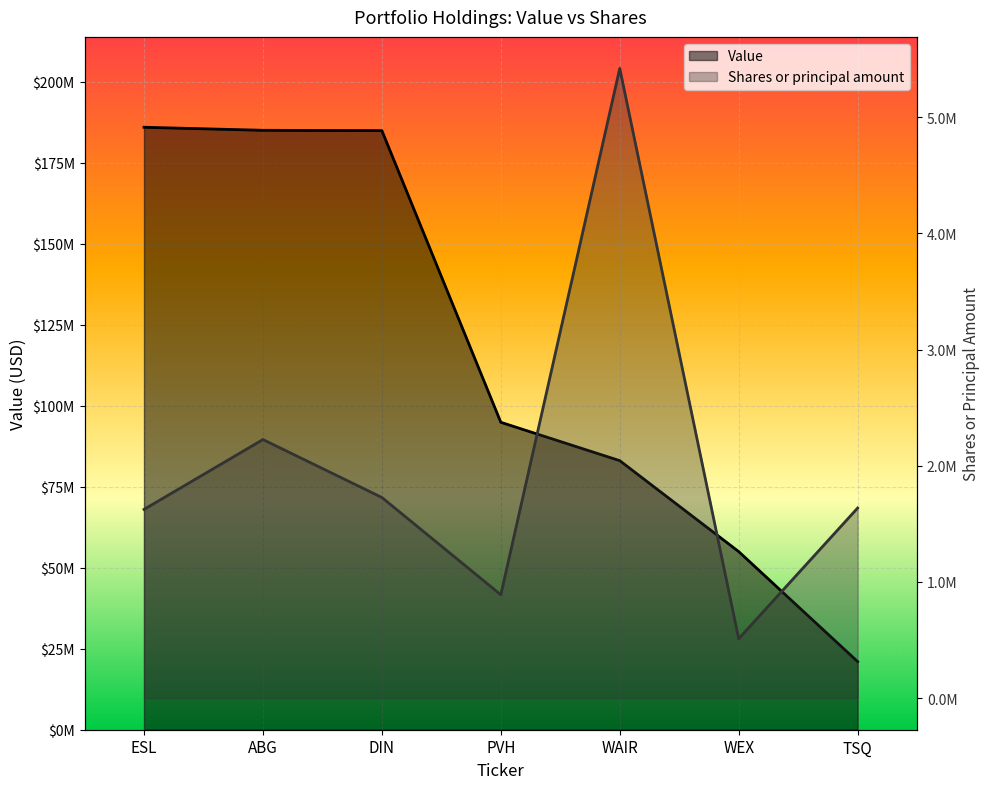

Which category has the highest value across all series?

ESL